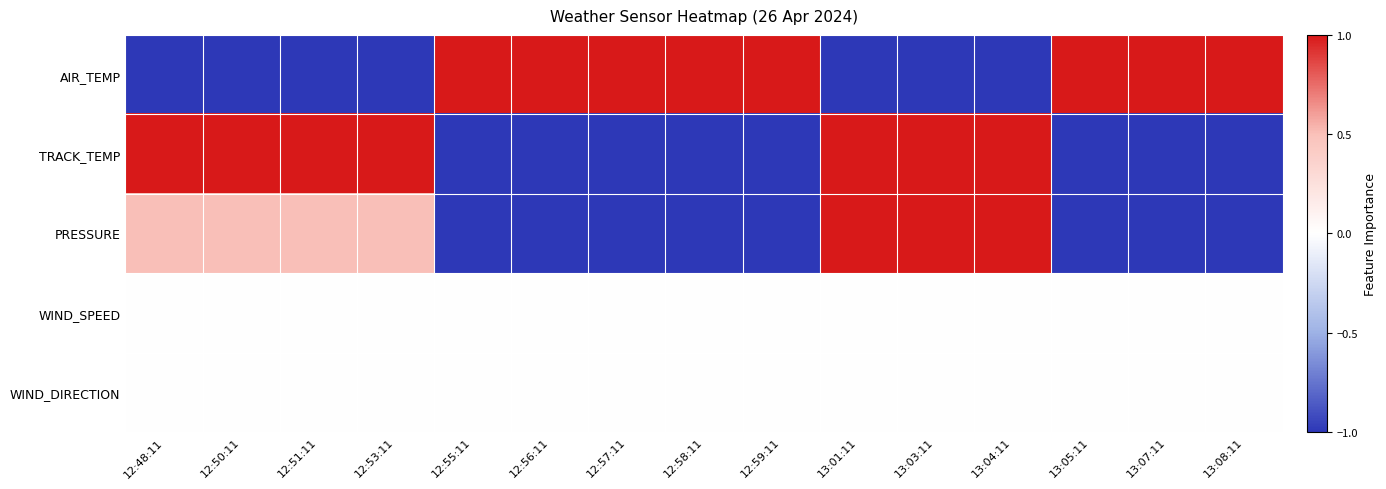

At how many categories does at least one series exceed 0?

15